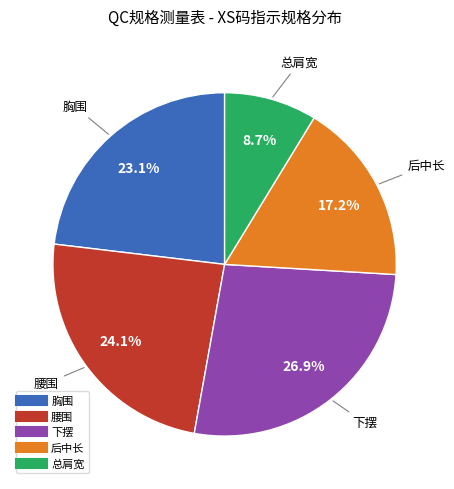

Is there any slice that represents more than half of the pie?

No